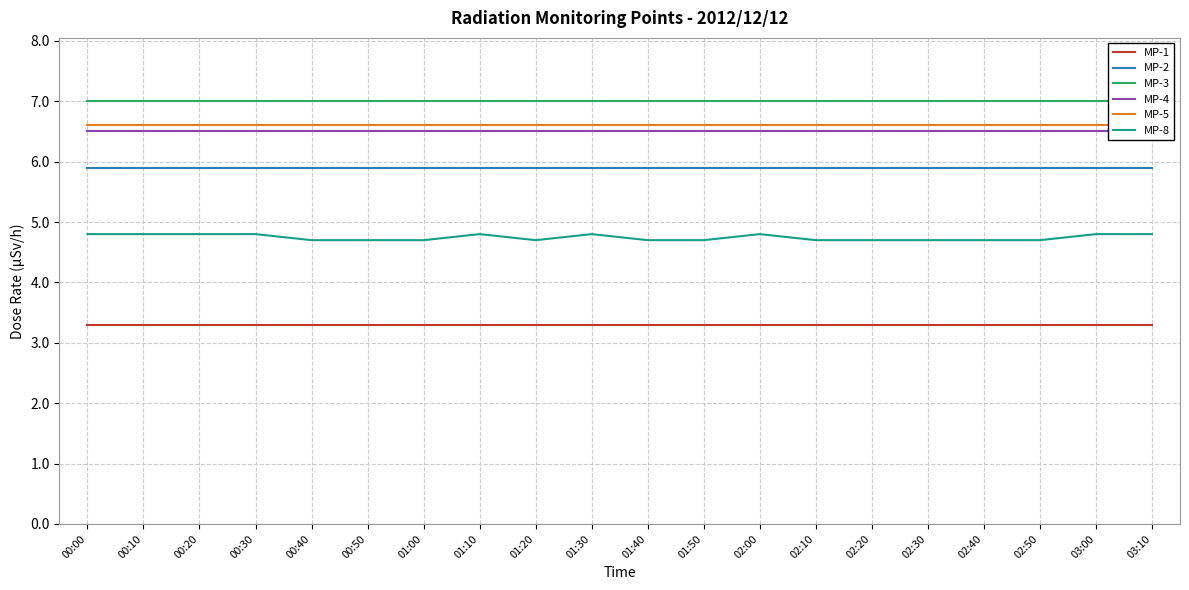

Which series has the largest range (max minus min)?

MP-8